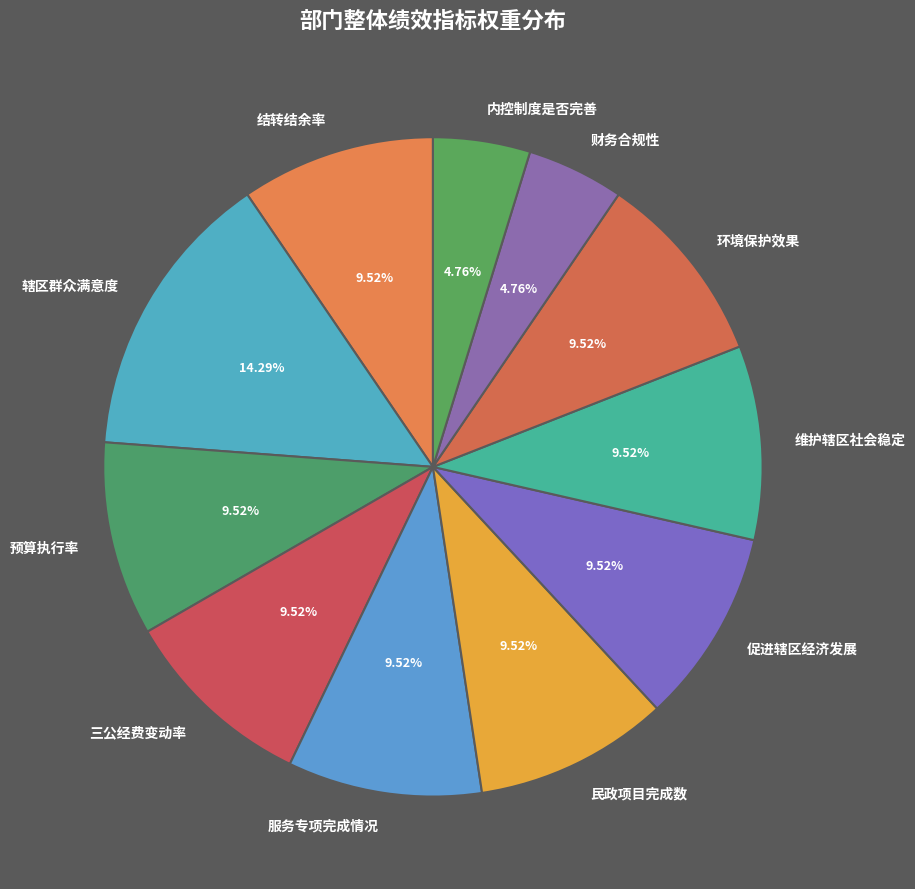

Does 辖区群众满意度 represent more than half of the total?

No